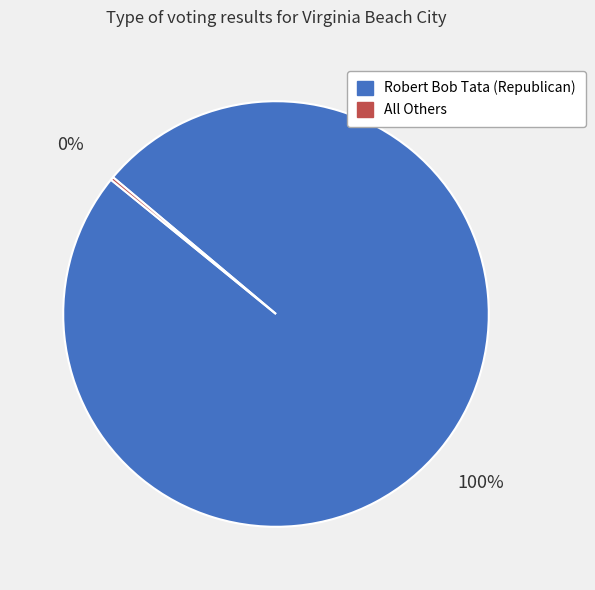

Does Robert Bob Tata (Republican) account for over 50% of the chart?

Yes